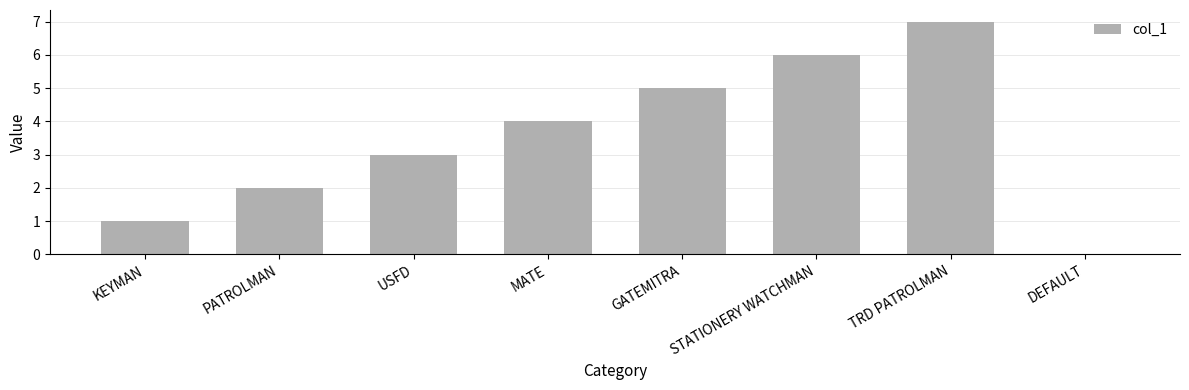

What is the difference between the values at TRD PATROLMAN and STATIONERY WATCHMAN?

1